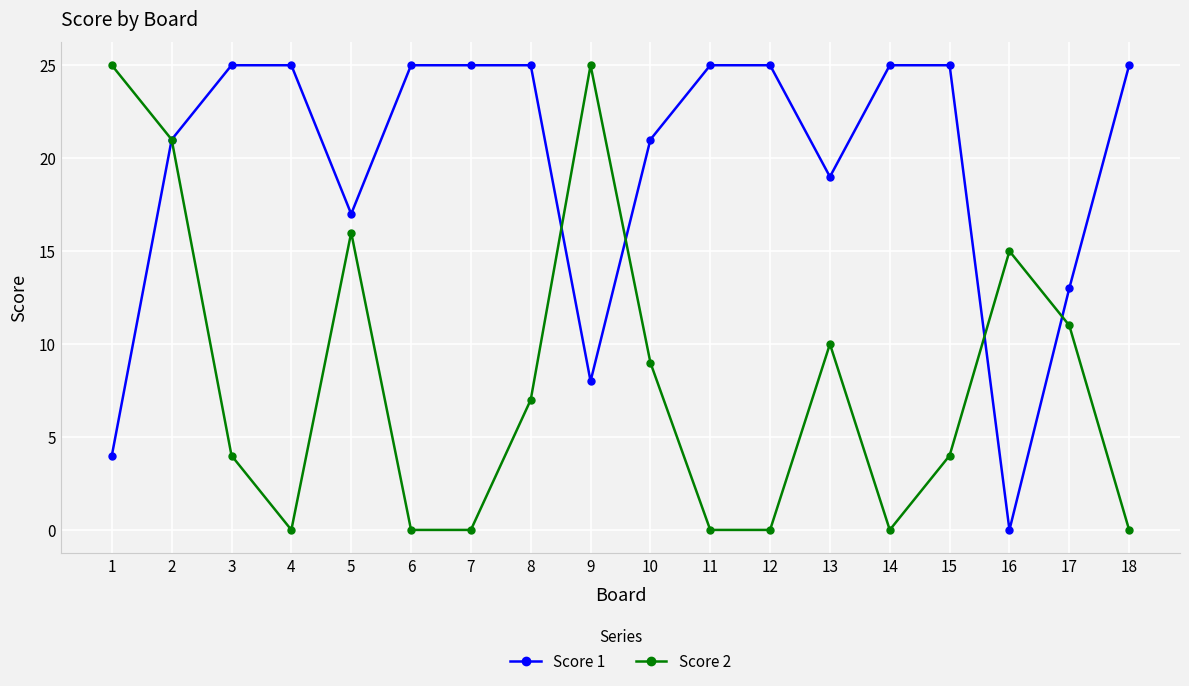

The value of Score 1 at 14 is 14. True or false?

False